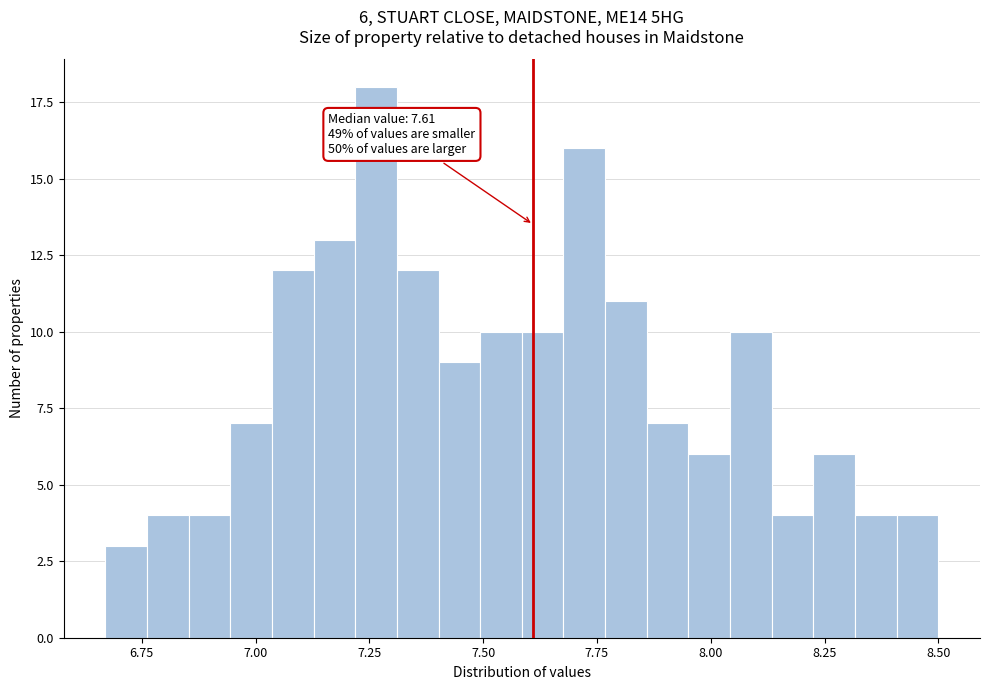

Around what value on the x-axis is the tallest bar? Give the approximate position of its centre, as read against the axis.

7.25